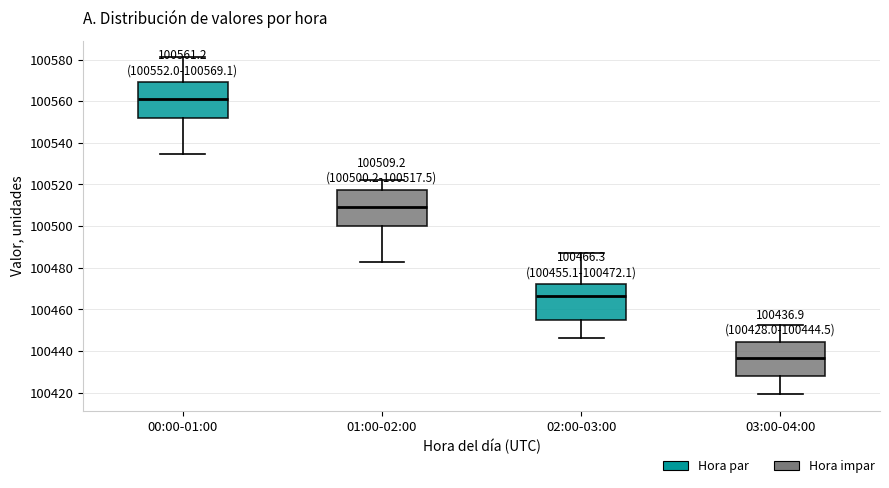

Which box's median line is the highest?

00:00-01:00